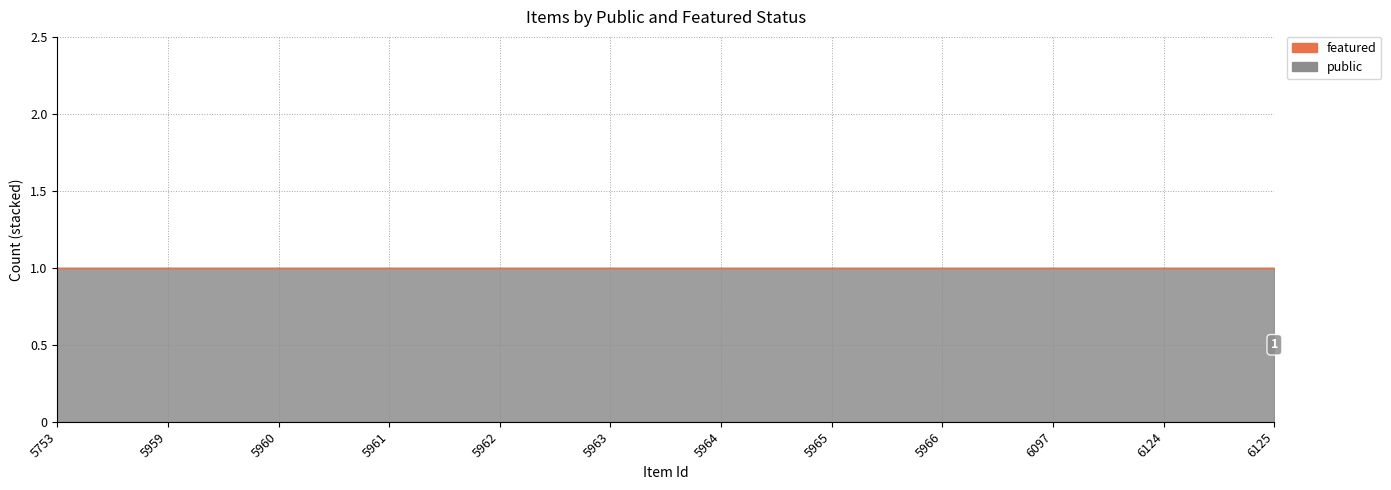

What is the total value across all series at 5963?

1